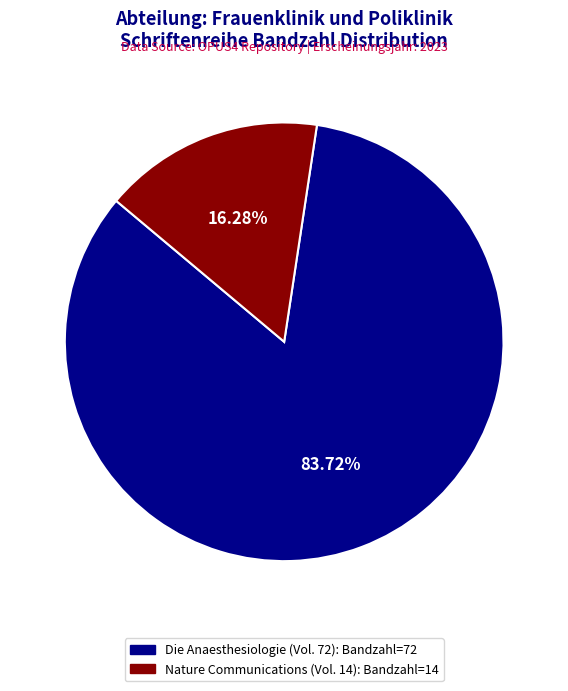

Is there a majority slice in this chart?

Yes